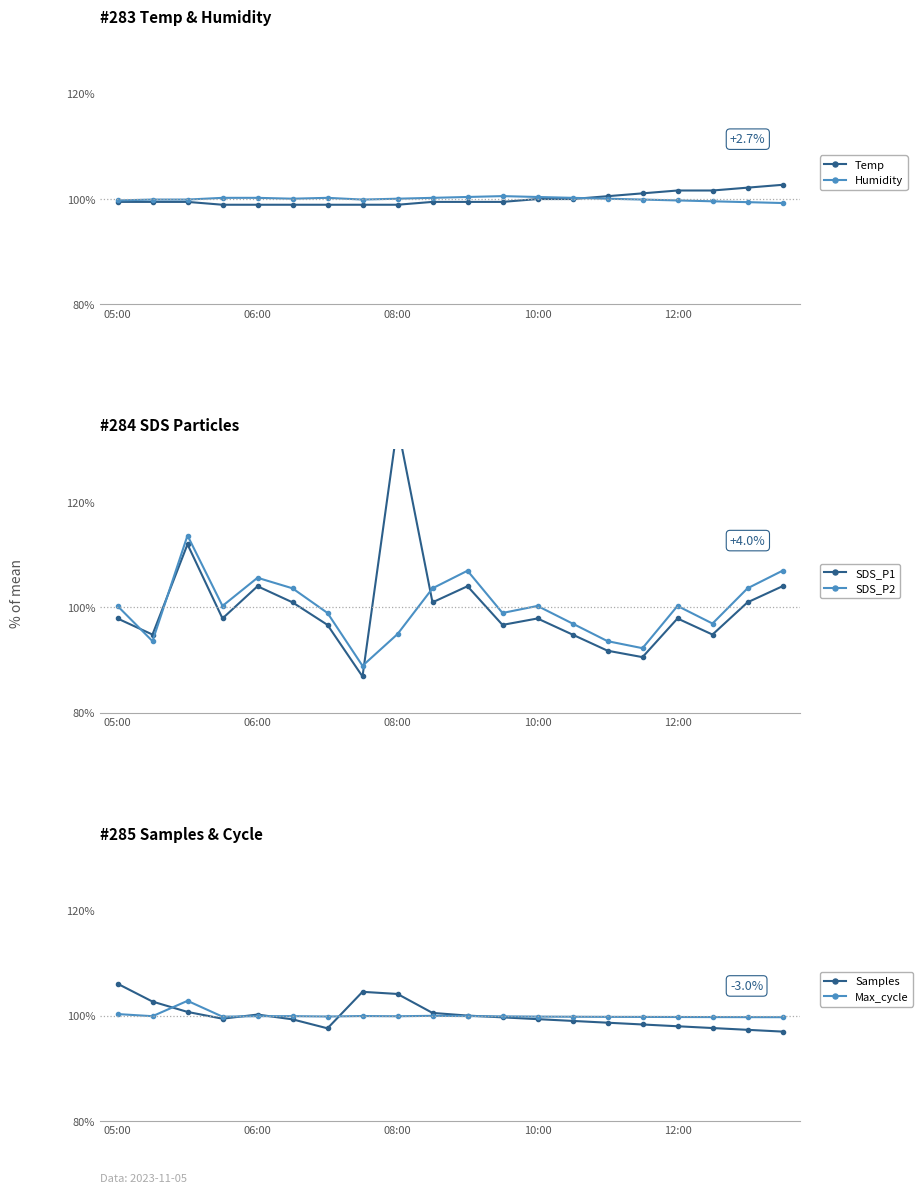

How many intersections are there between SDS_P1 and Samples?

7